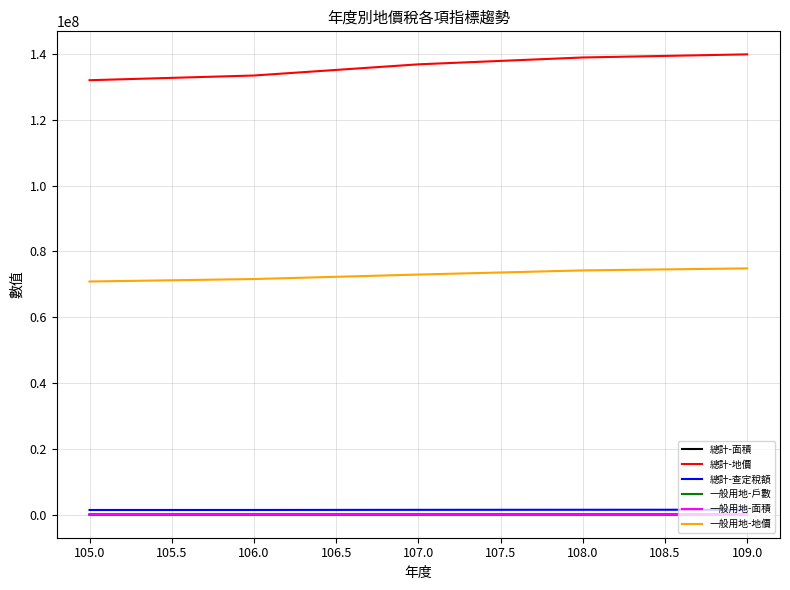

True or false: 一般用地-面積 and 總計-地價 cross at least once.

False